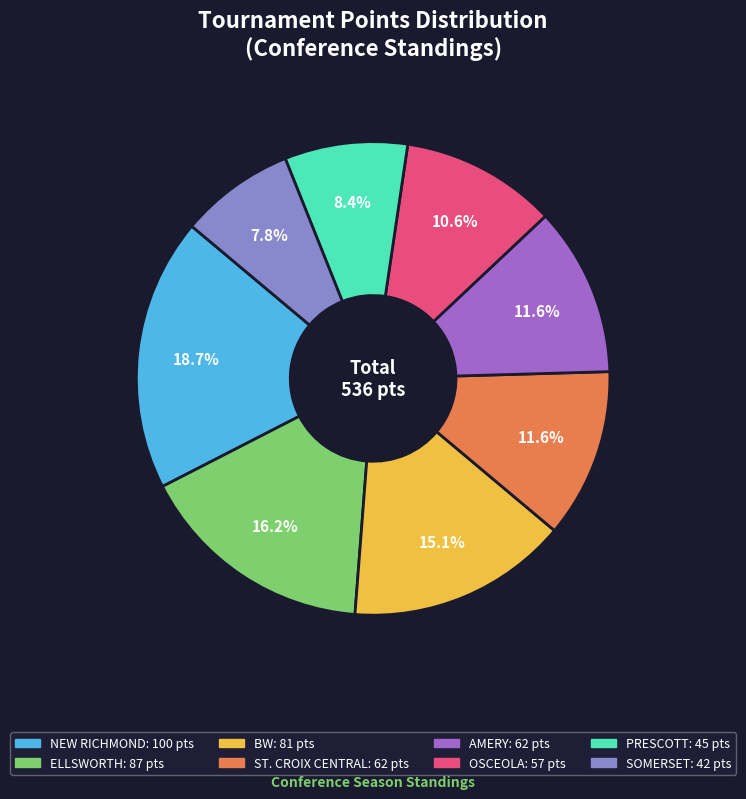

To the nearest percent, what percentage of the pie is OSCEOLA?

11%